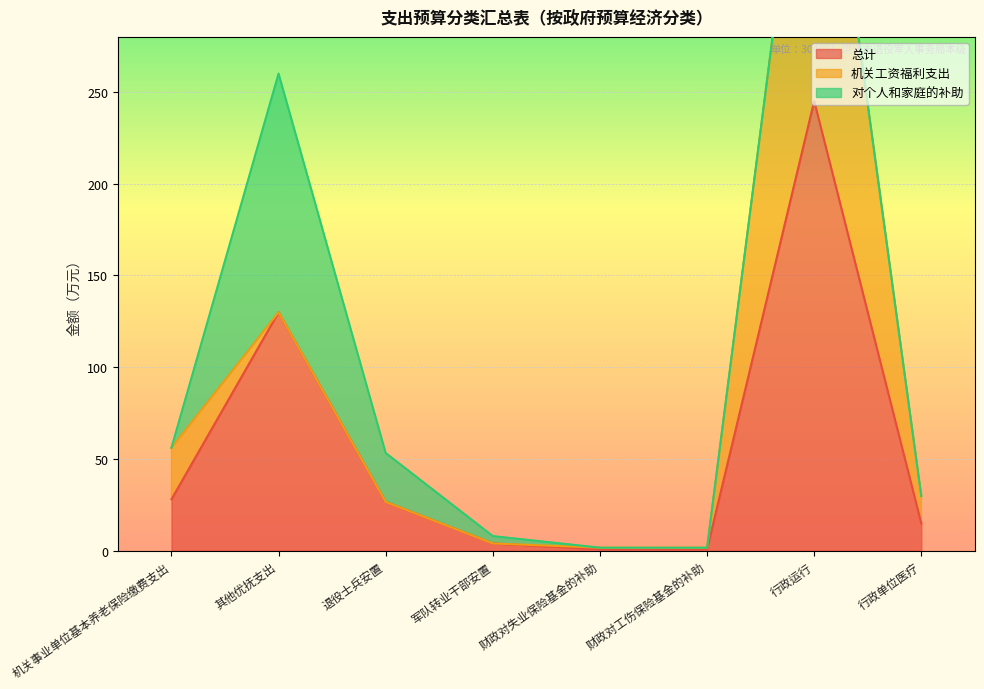

Which series has the widest spread of values?

总计